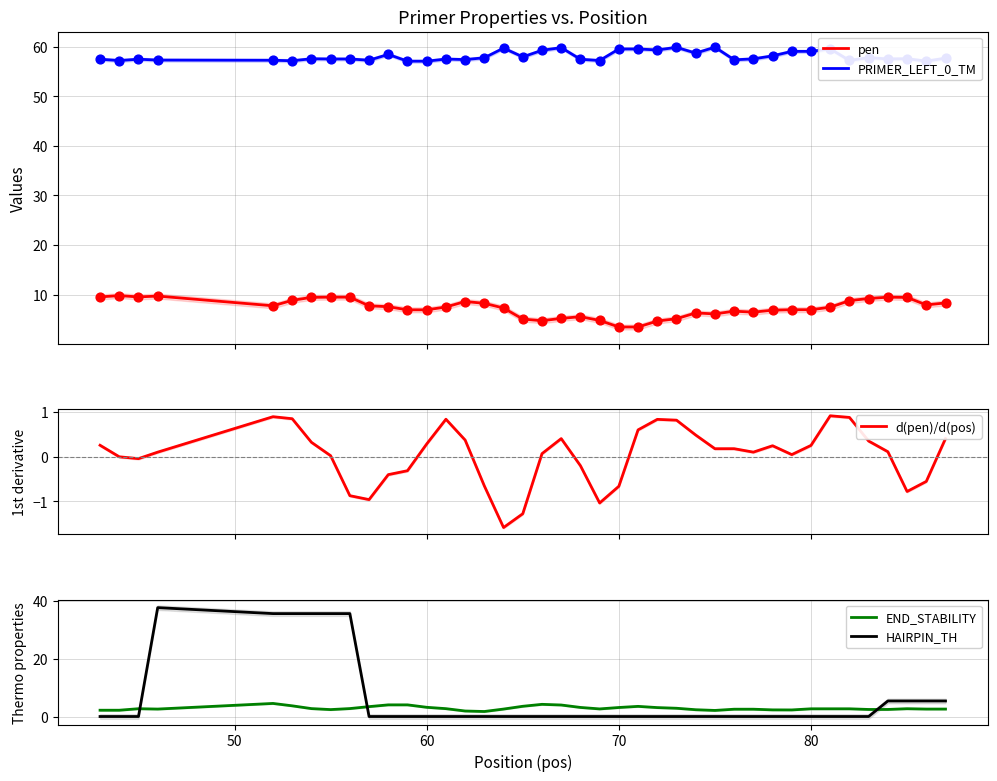

What are all the series names shown in the legend?

pen, PRIMER_LEFT_0_TM, d(pen)/d(pos), END_STABILITY, HAIRPIN_TH